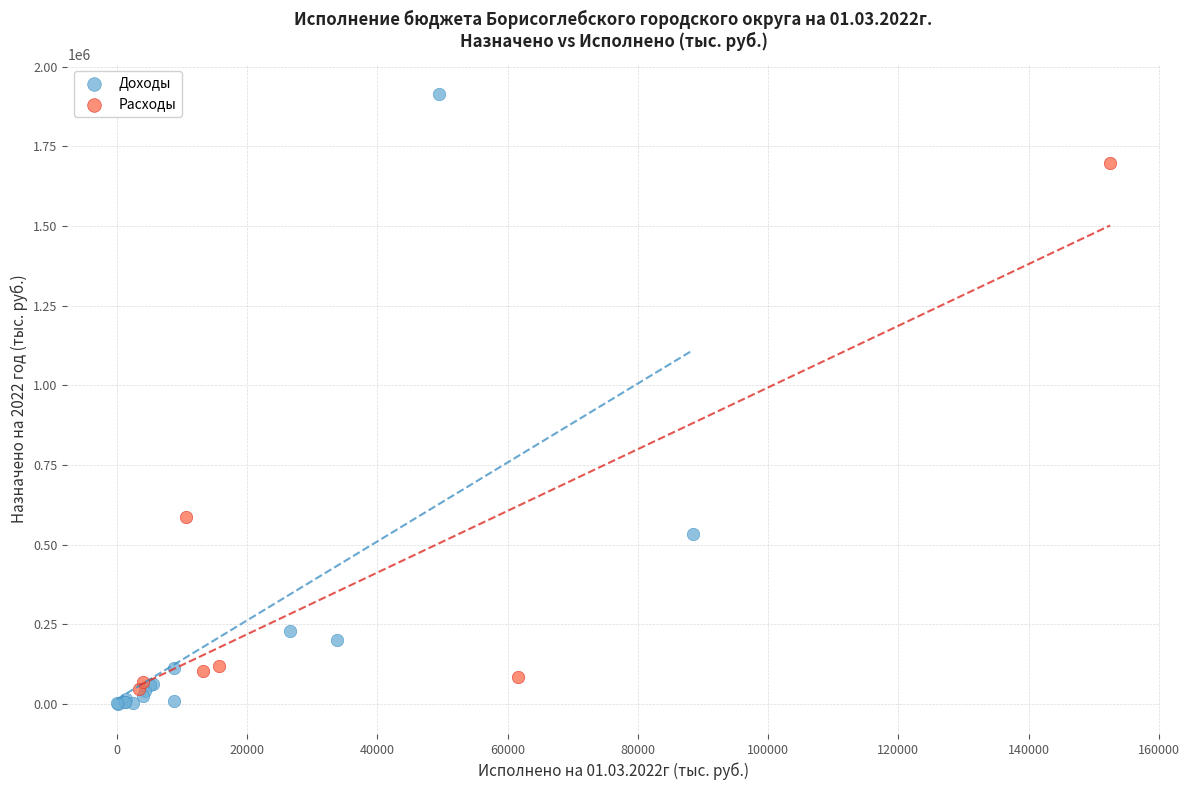

Which series contains the lowest Y value?

Доходы